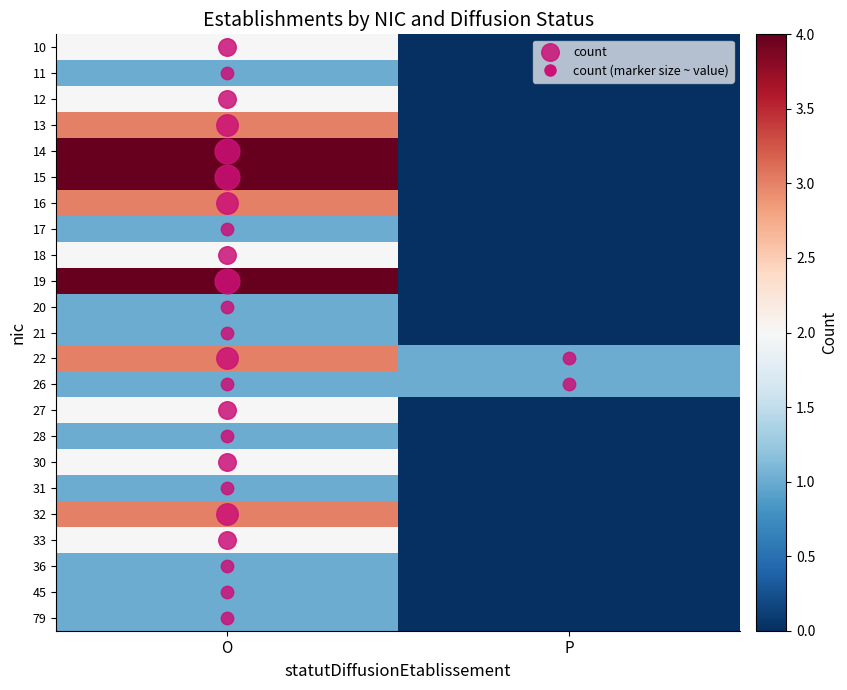

Between O and P, which is larger?

O